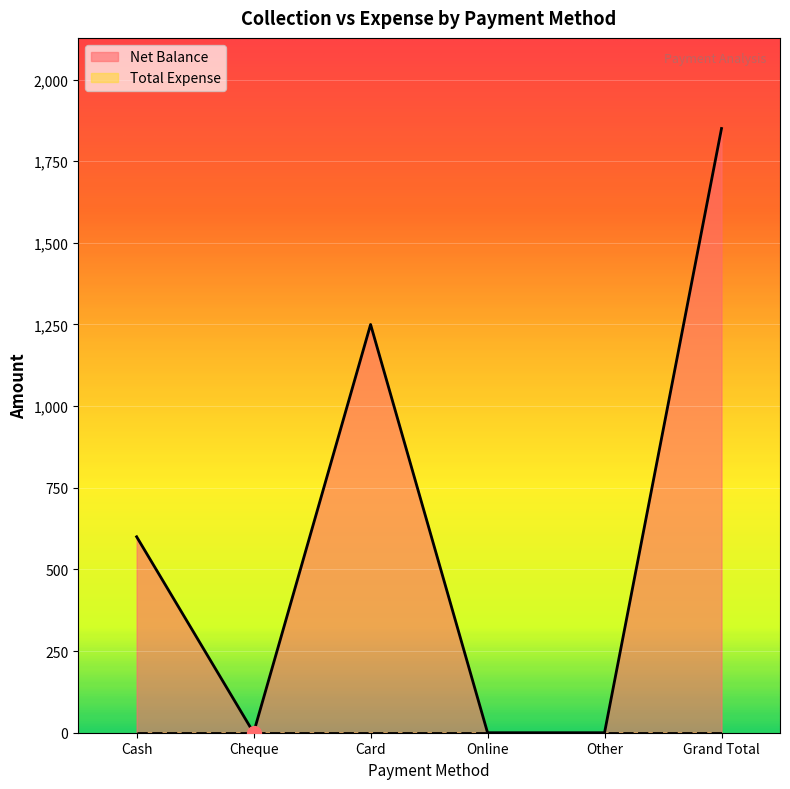

What position from the right is Other?

2